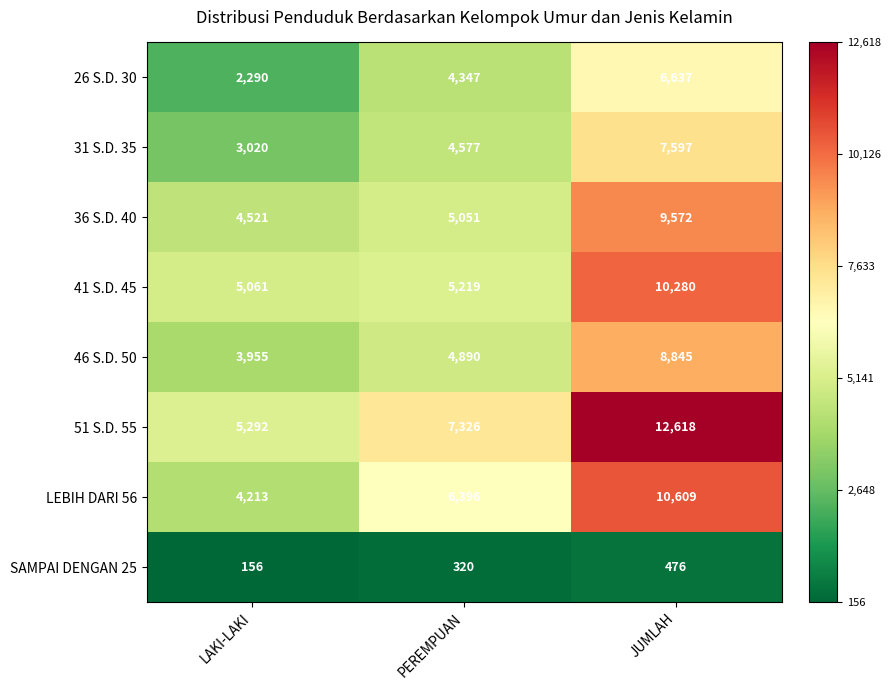

Between PEREMPUAN and JUMLAH, which series saw the biggest shift?

51 S.D. 55